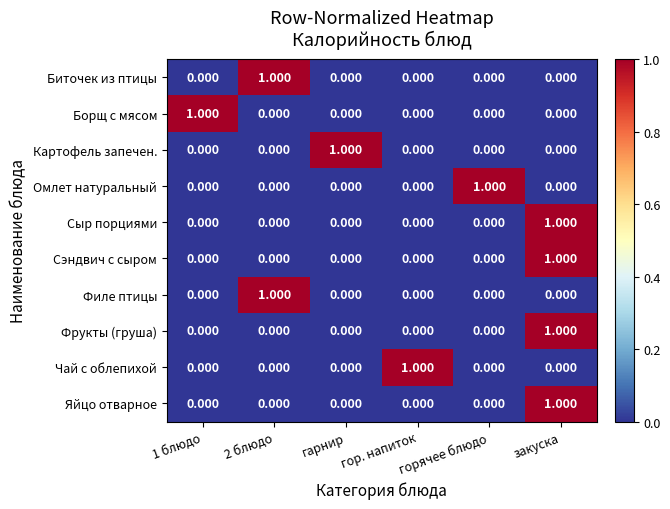

Which category has the highest value in the Яйцо отварное series?

закуска